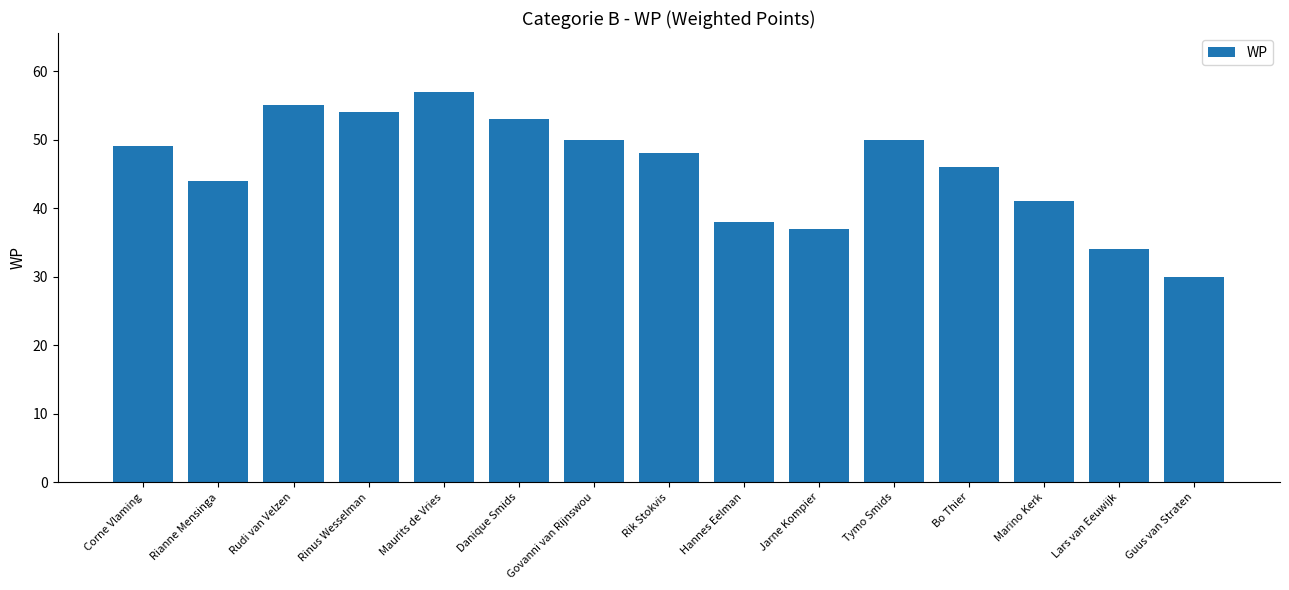

Where is the data nearest to the value 43?

Rianne Mensinga